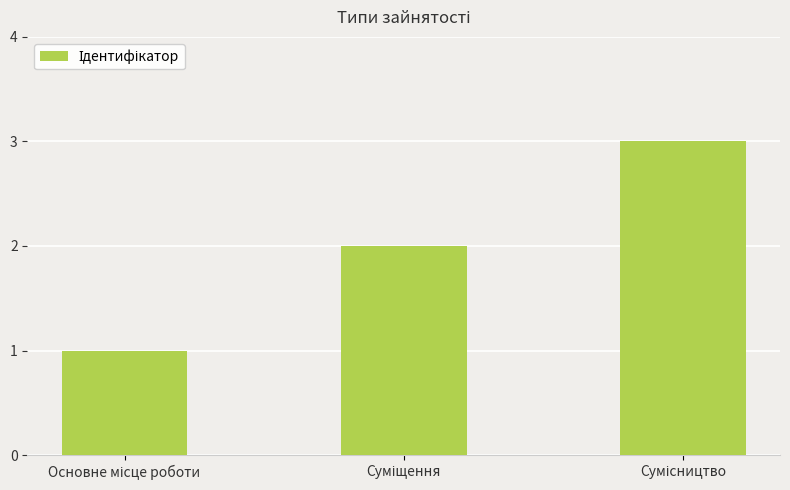

What is the smallest value displayed?

1